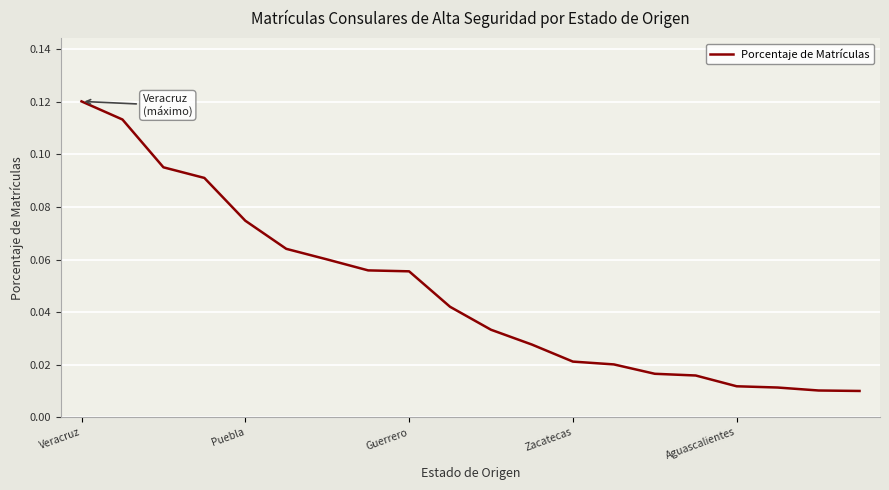

Is this an area chart (filled region under the line)?

No